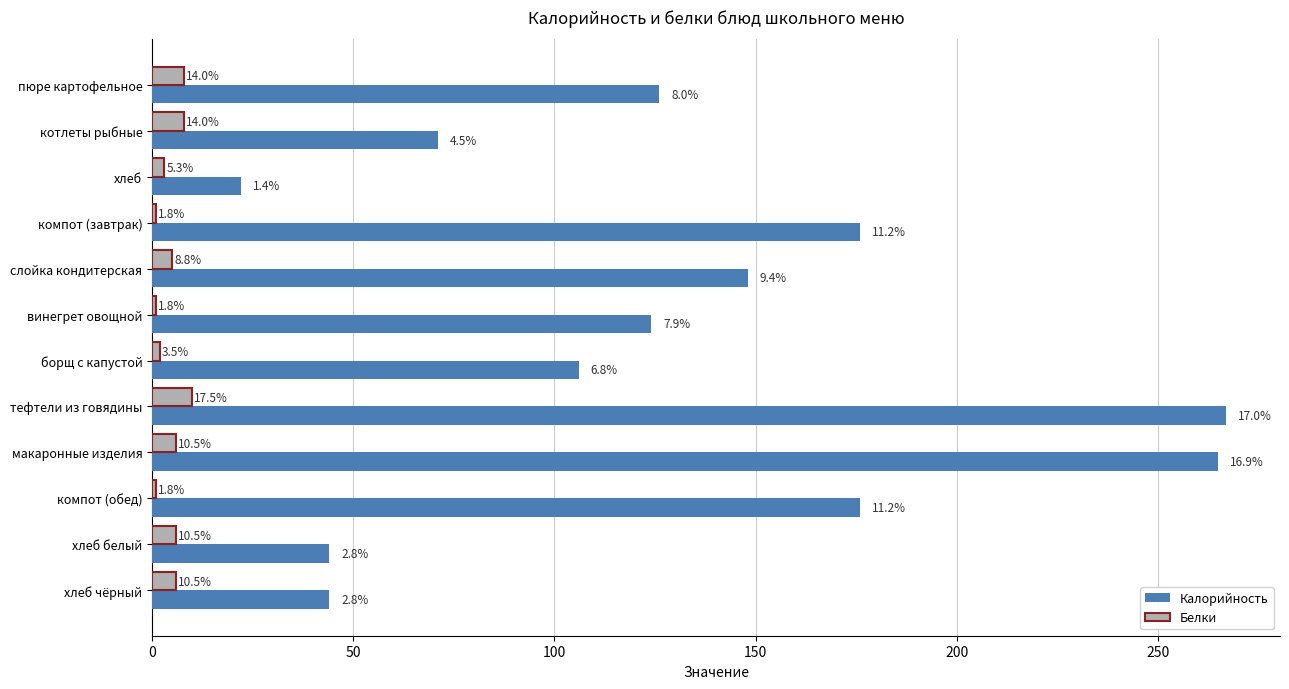

What are all the series names shown in the legend?

Калорийность, Белки